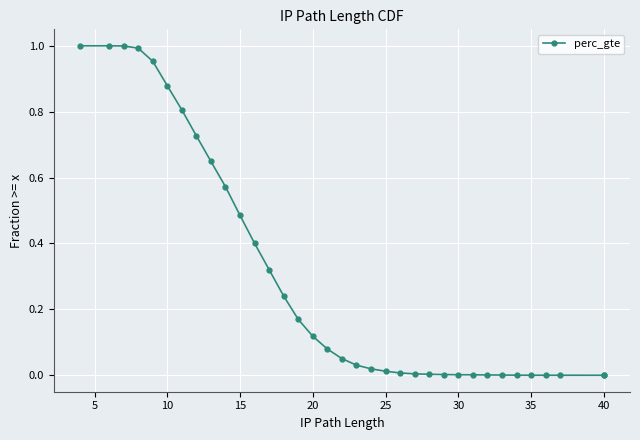

True or false: the data has more than 1 interior local peaks.

False